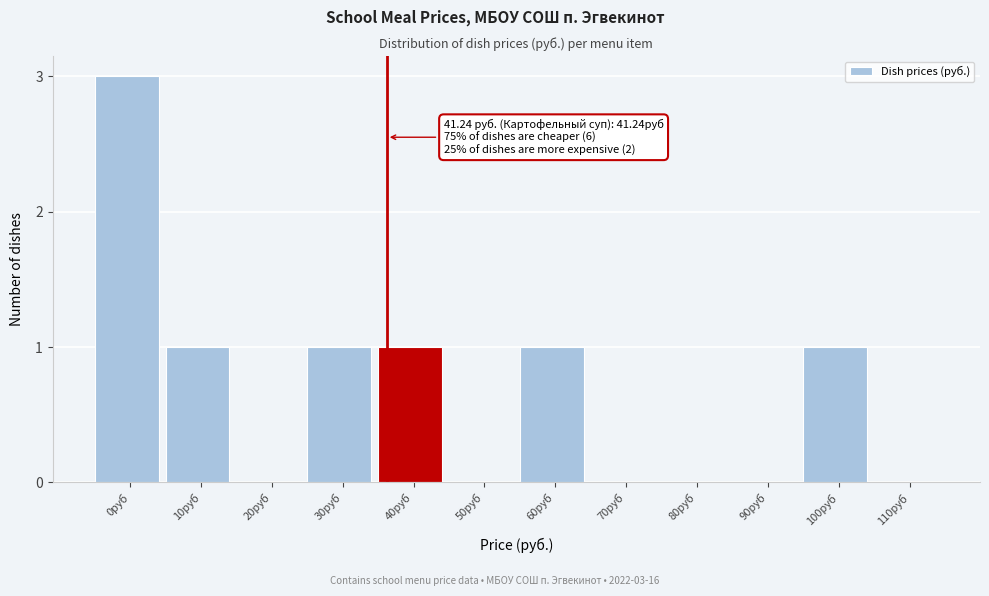

Reading right to left, transcribe all the data shown in this chart.

110руб=0	100руб=1	90руб=0	80руб=0	70руб=0	60руб=1	50руб=0	40руб=1	30руб=1	20руб=0	10руб=1	0руб=3